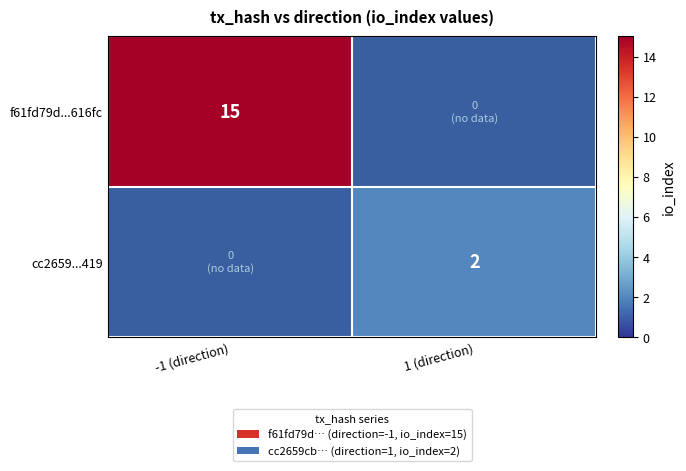

The value of f61fd79d...616fc at -1 (direction) is 27. True or false?

False